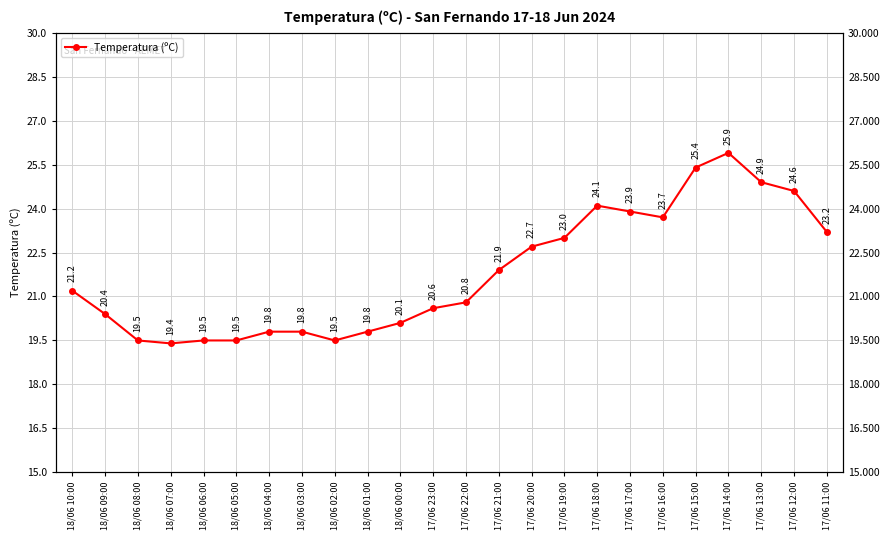

Where is the first local maximum?

17/06 18:00